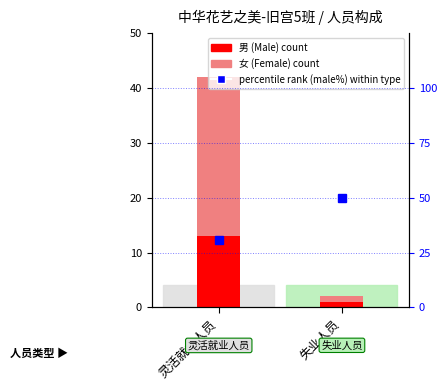

What is the maximum value for 男 (Male)?

13.0